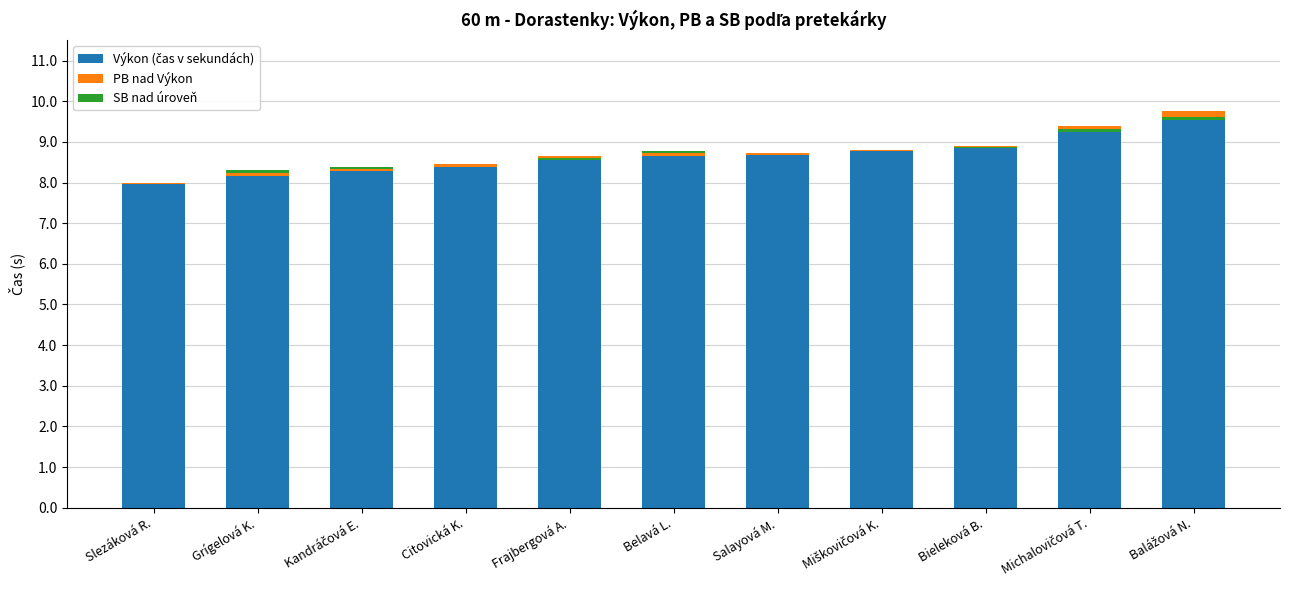

Which series has the largest total across all categories?

Výkon (čas v sekundách)